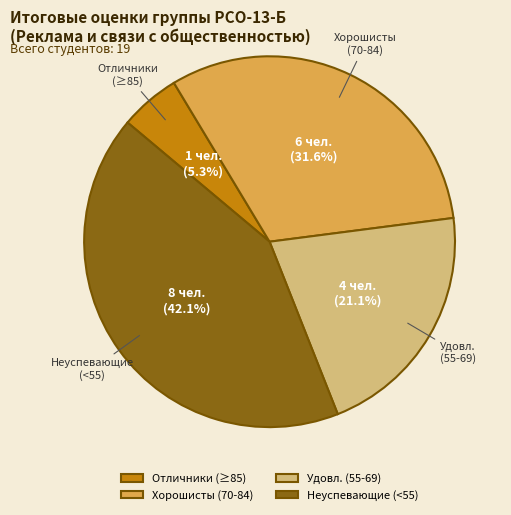

Is there a majority slice in this chart?

No